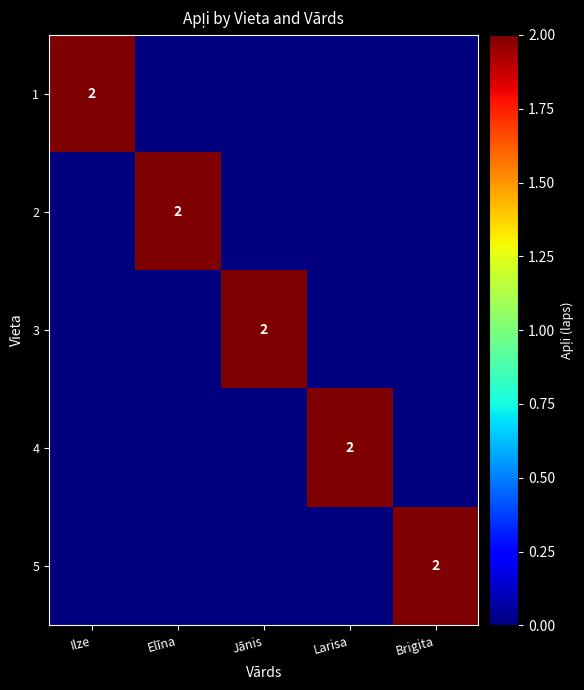

How many data points does each series have?

5